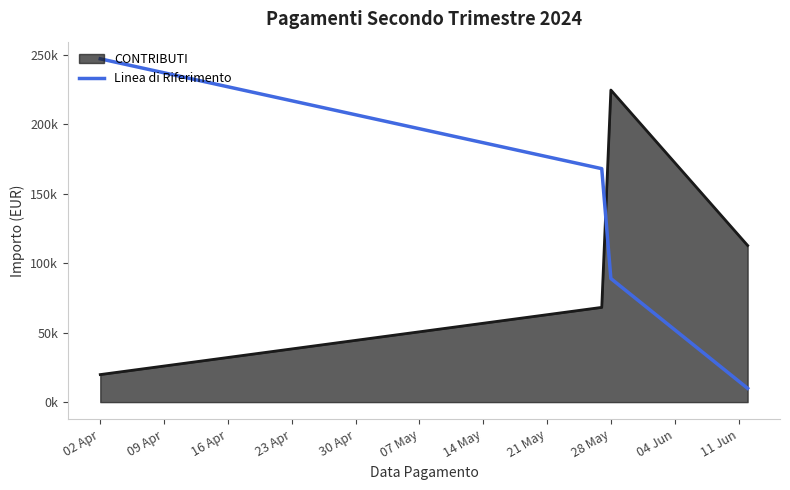

What are all the series names shown in the legend?

CONTRIBUTI, Linea di Riferimento